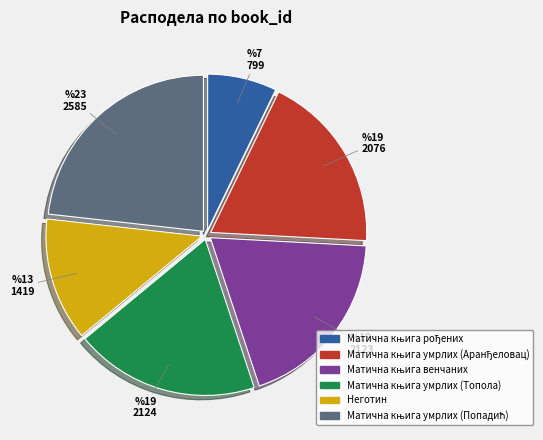

How many segments does this pie chart have?

6